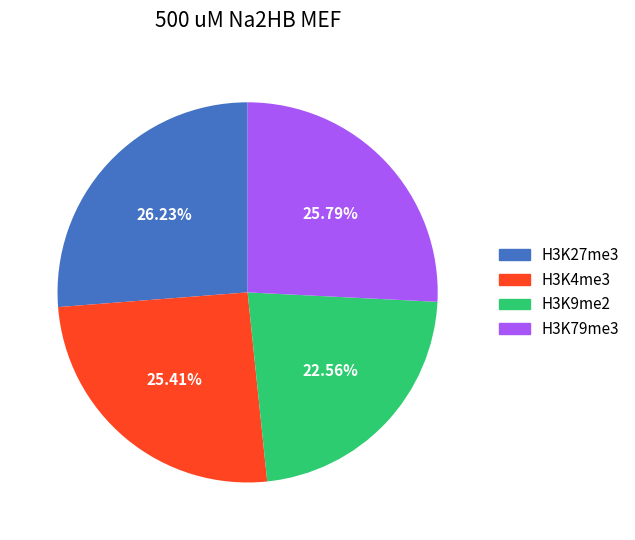

Is there a majority slice in this chart?

No